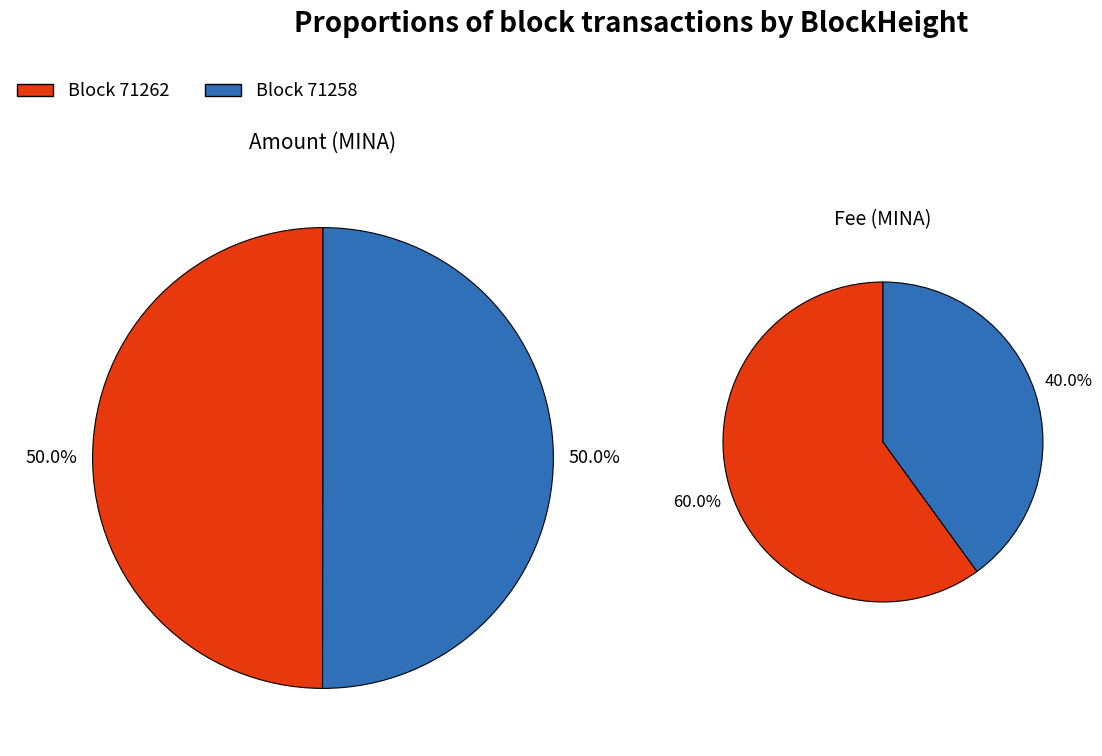

Count the number of slices in the pie.

2